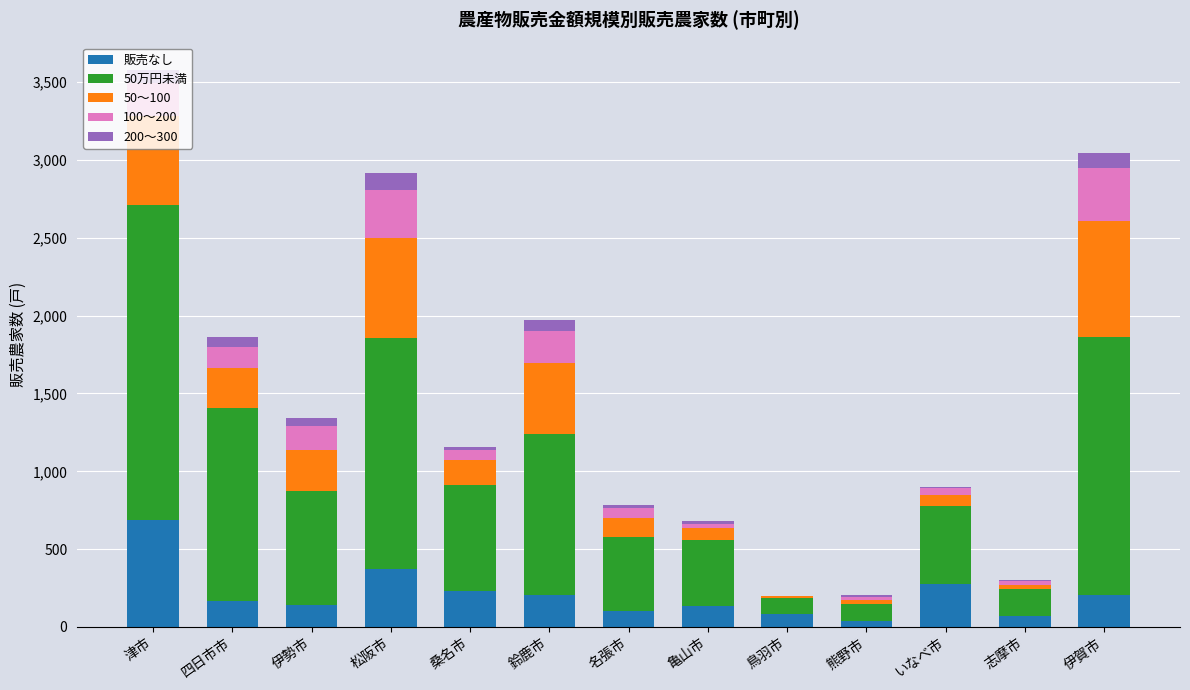

At which category is the sum across all series the highest?

津市